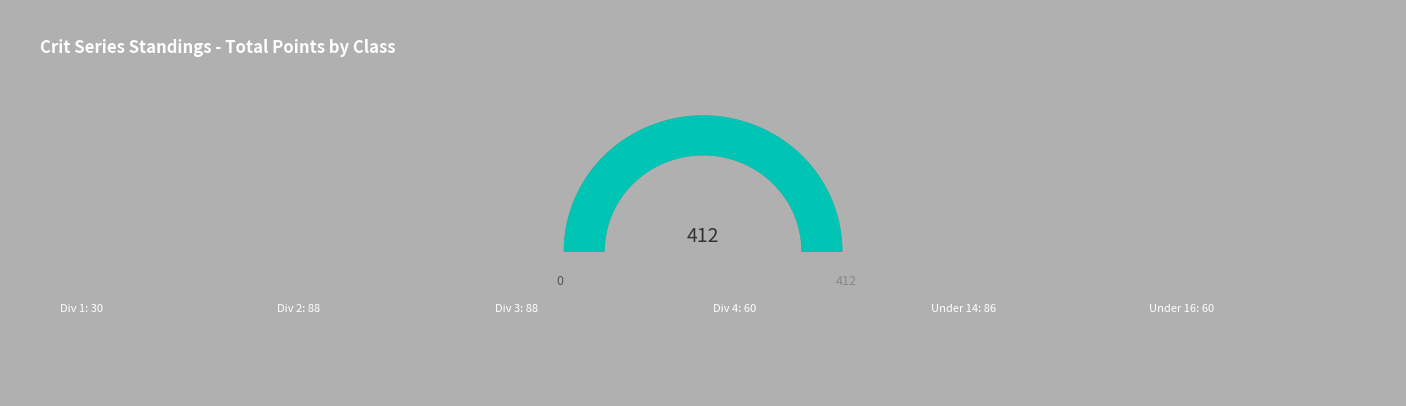

Count the number of slices in the pie.

6